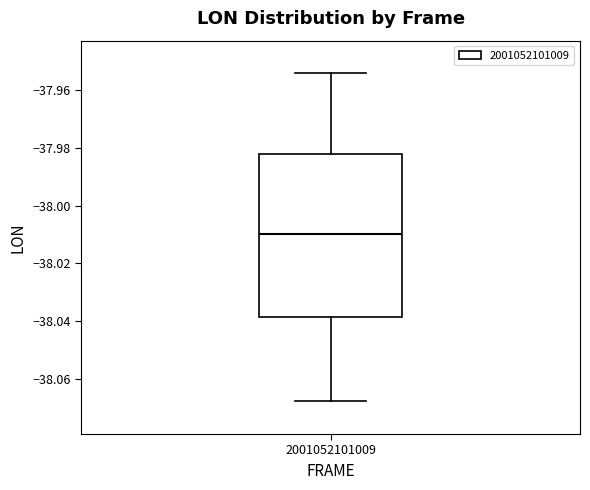

Transcribe this box plot: give where the median line is, the range the box spans, and where the two whiskers end, as read against the y-axis. The values are not printed on the chart, so give them approximately, as read against the axis.

median -38.010, box -38.038 to -37.982, whiskers -38.068 to -37.954